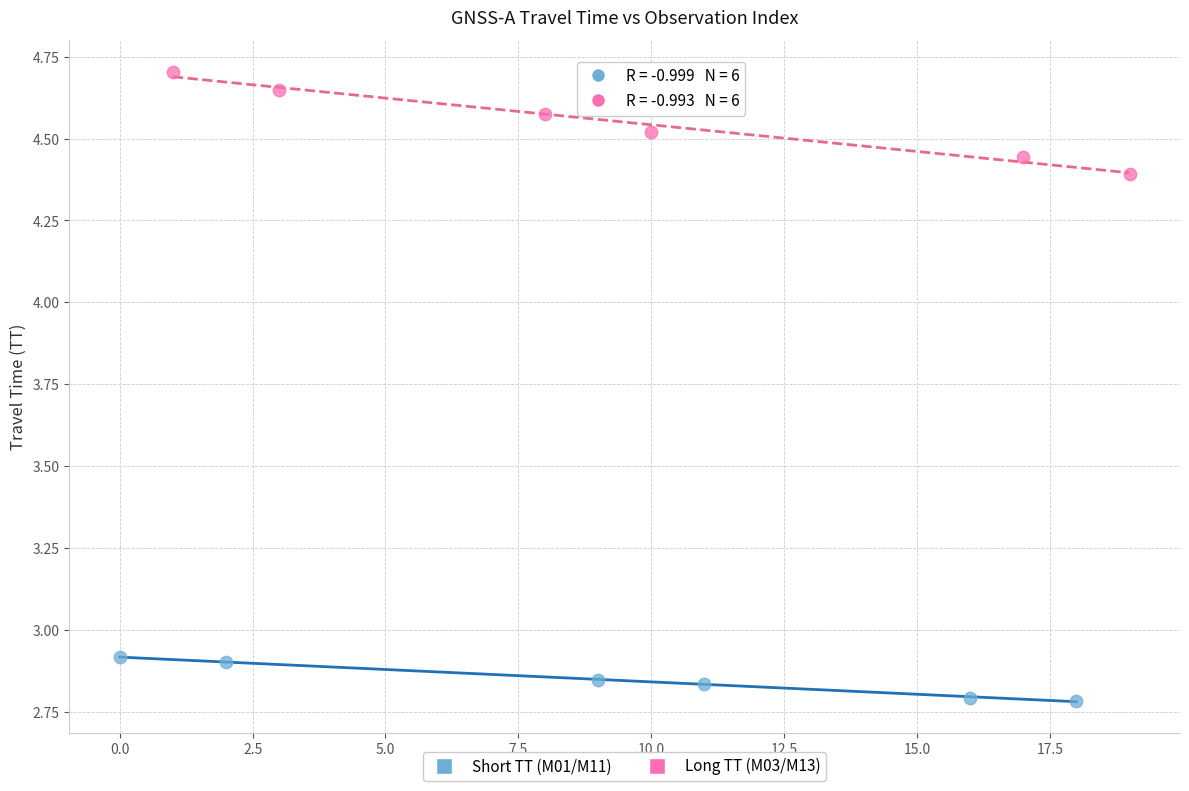

Which series contains the highest Y value?

Long TT (M03/M13)